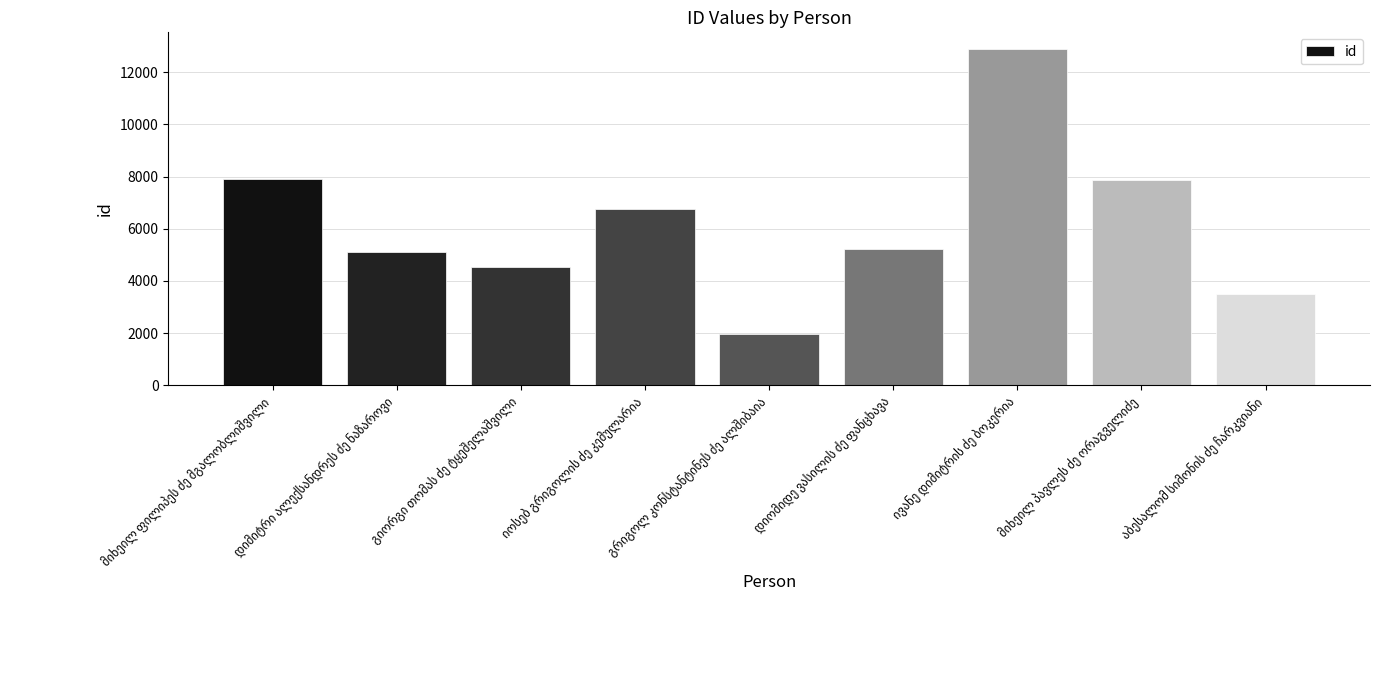

What is the difference between the second highest and second lowest values?

4414